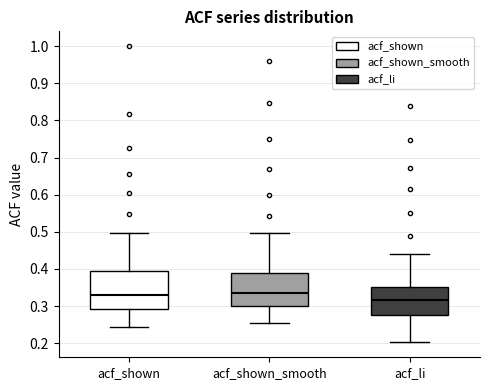

Which box is the tallest, from its lower edge to its upper edge?

acf_shown